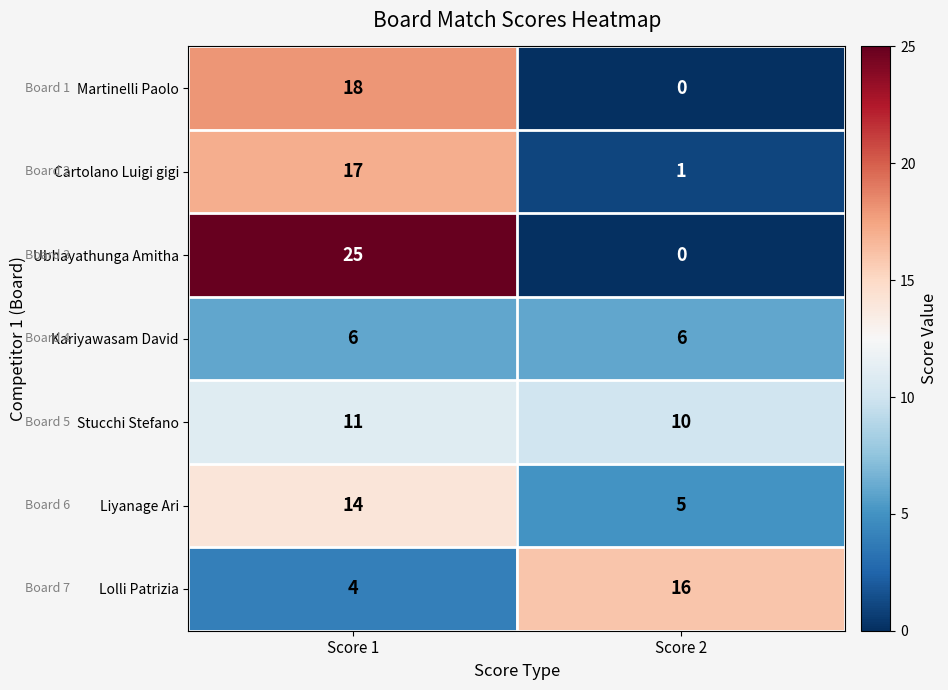

The Cartolano Luigi gigi series shows 1 at Score 2. True or false?

True